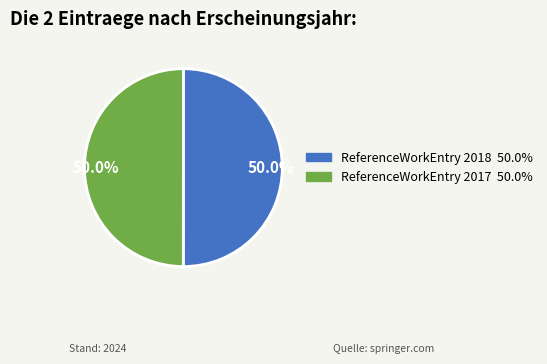

How many slices are in this pie chart?

2